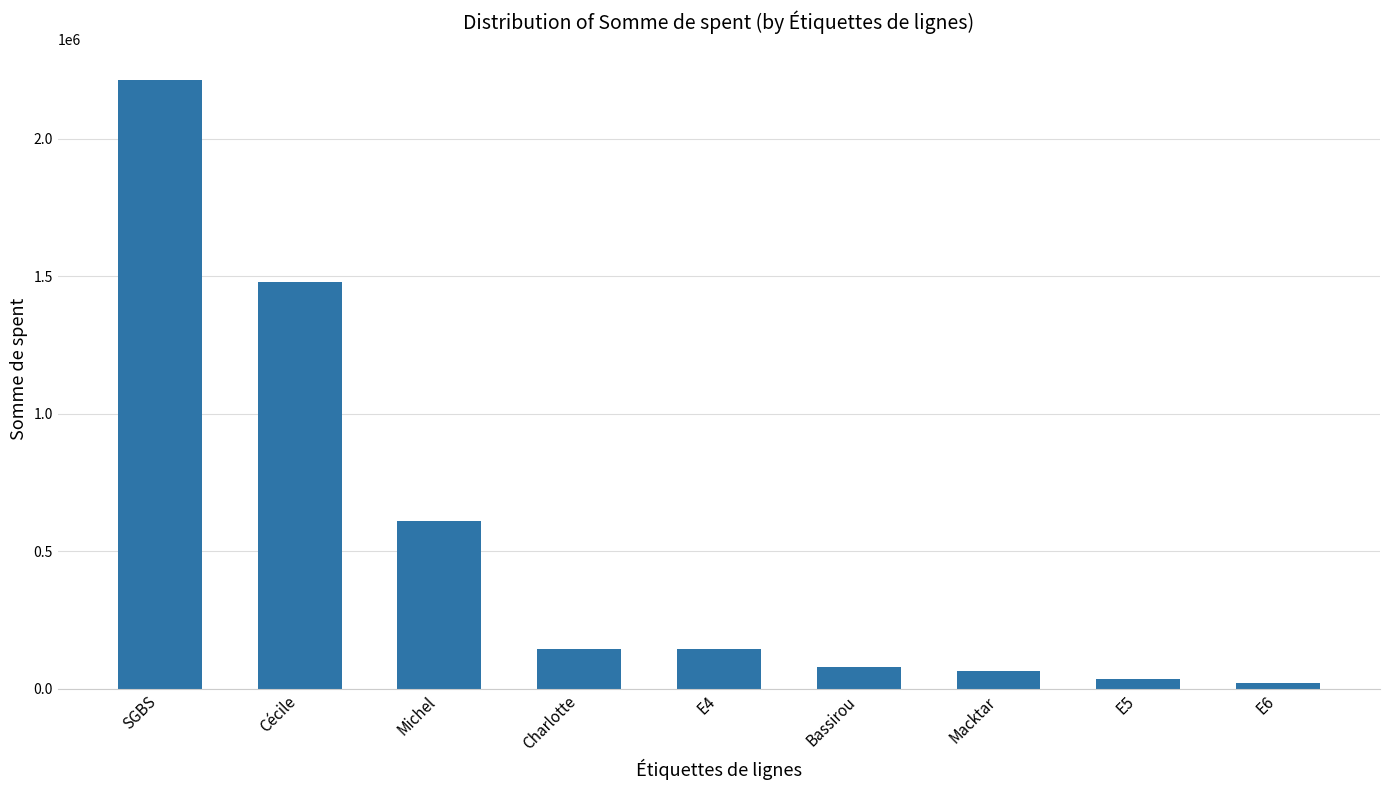

What is the label of the 9th bar from the left?

E6